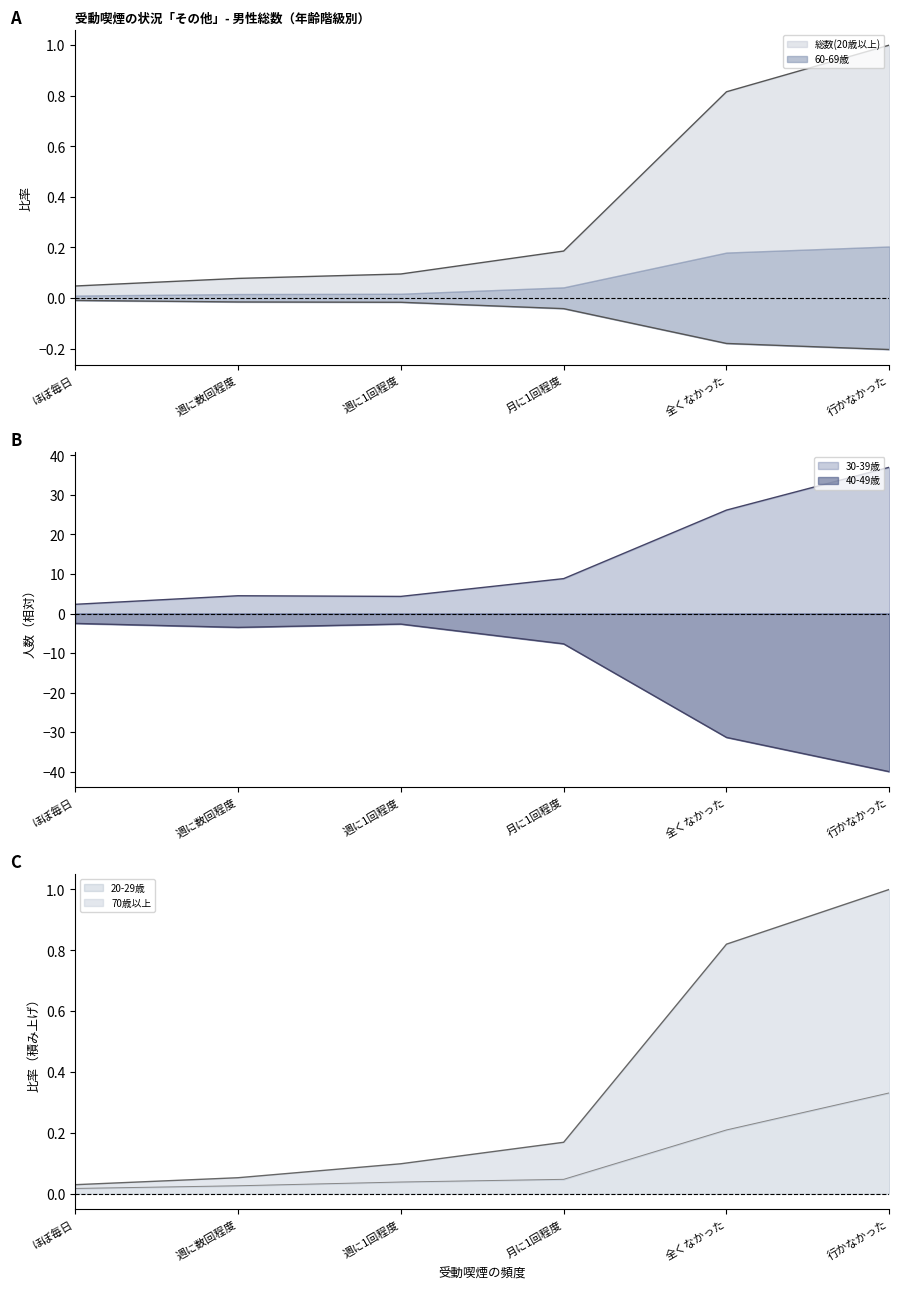

What is the total value across all series at 週に数回程度?

1.1